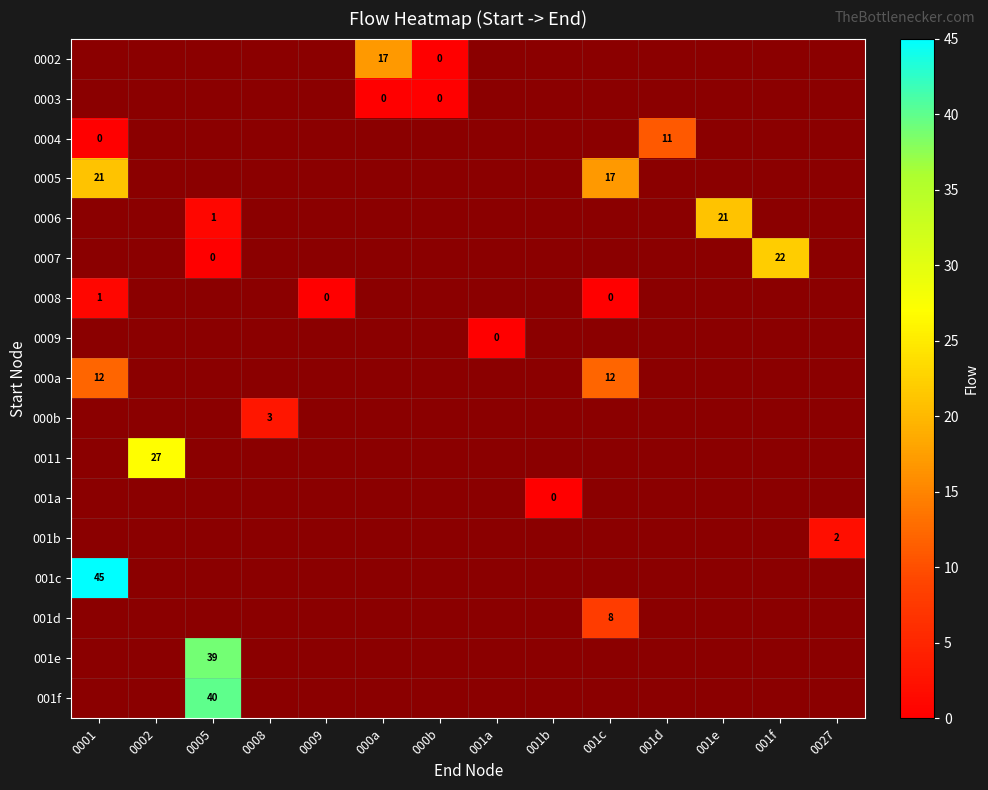

How many positive values does the row_15 series have?

1